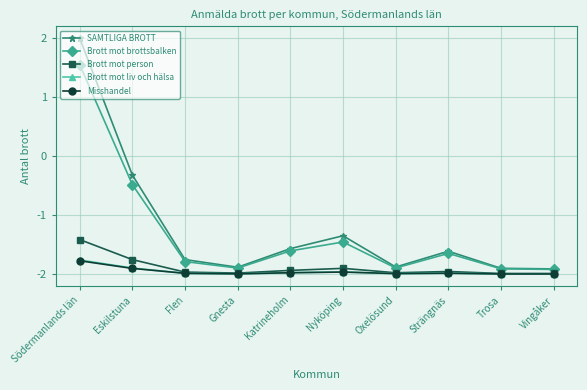

Is it true that Brott mot person equals -1.8 at Eskilstuna?

True